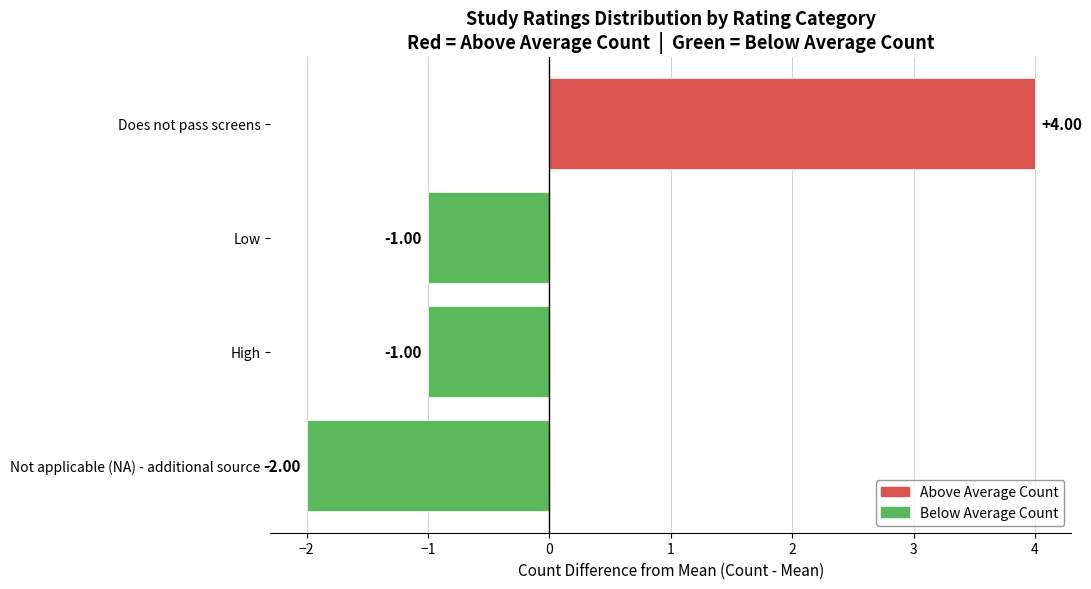

How many categories are shown in the chart?

4